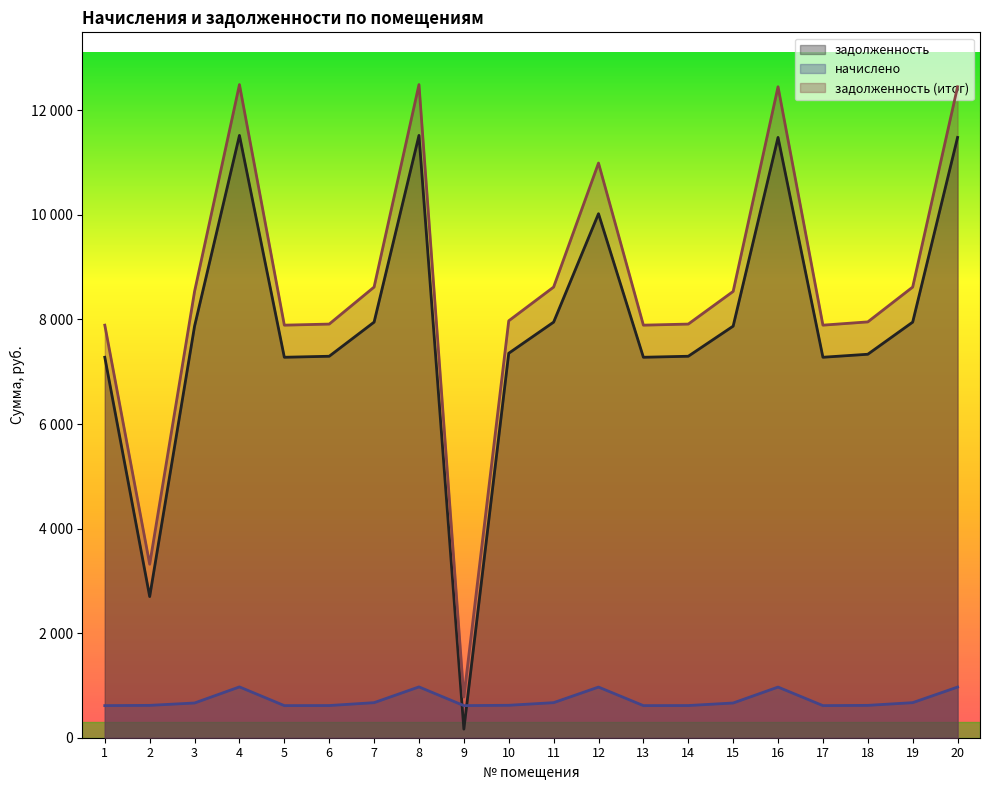

True or false: задолженность (итог) and задолженность cross at least once.

False